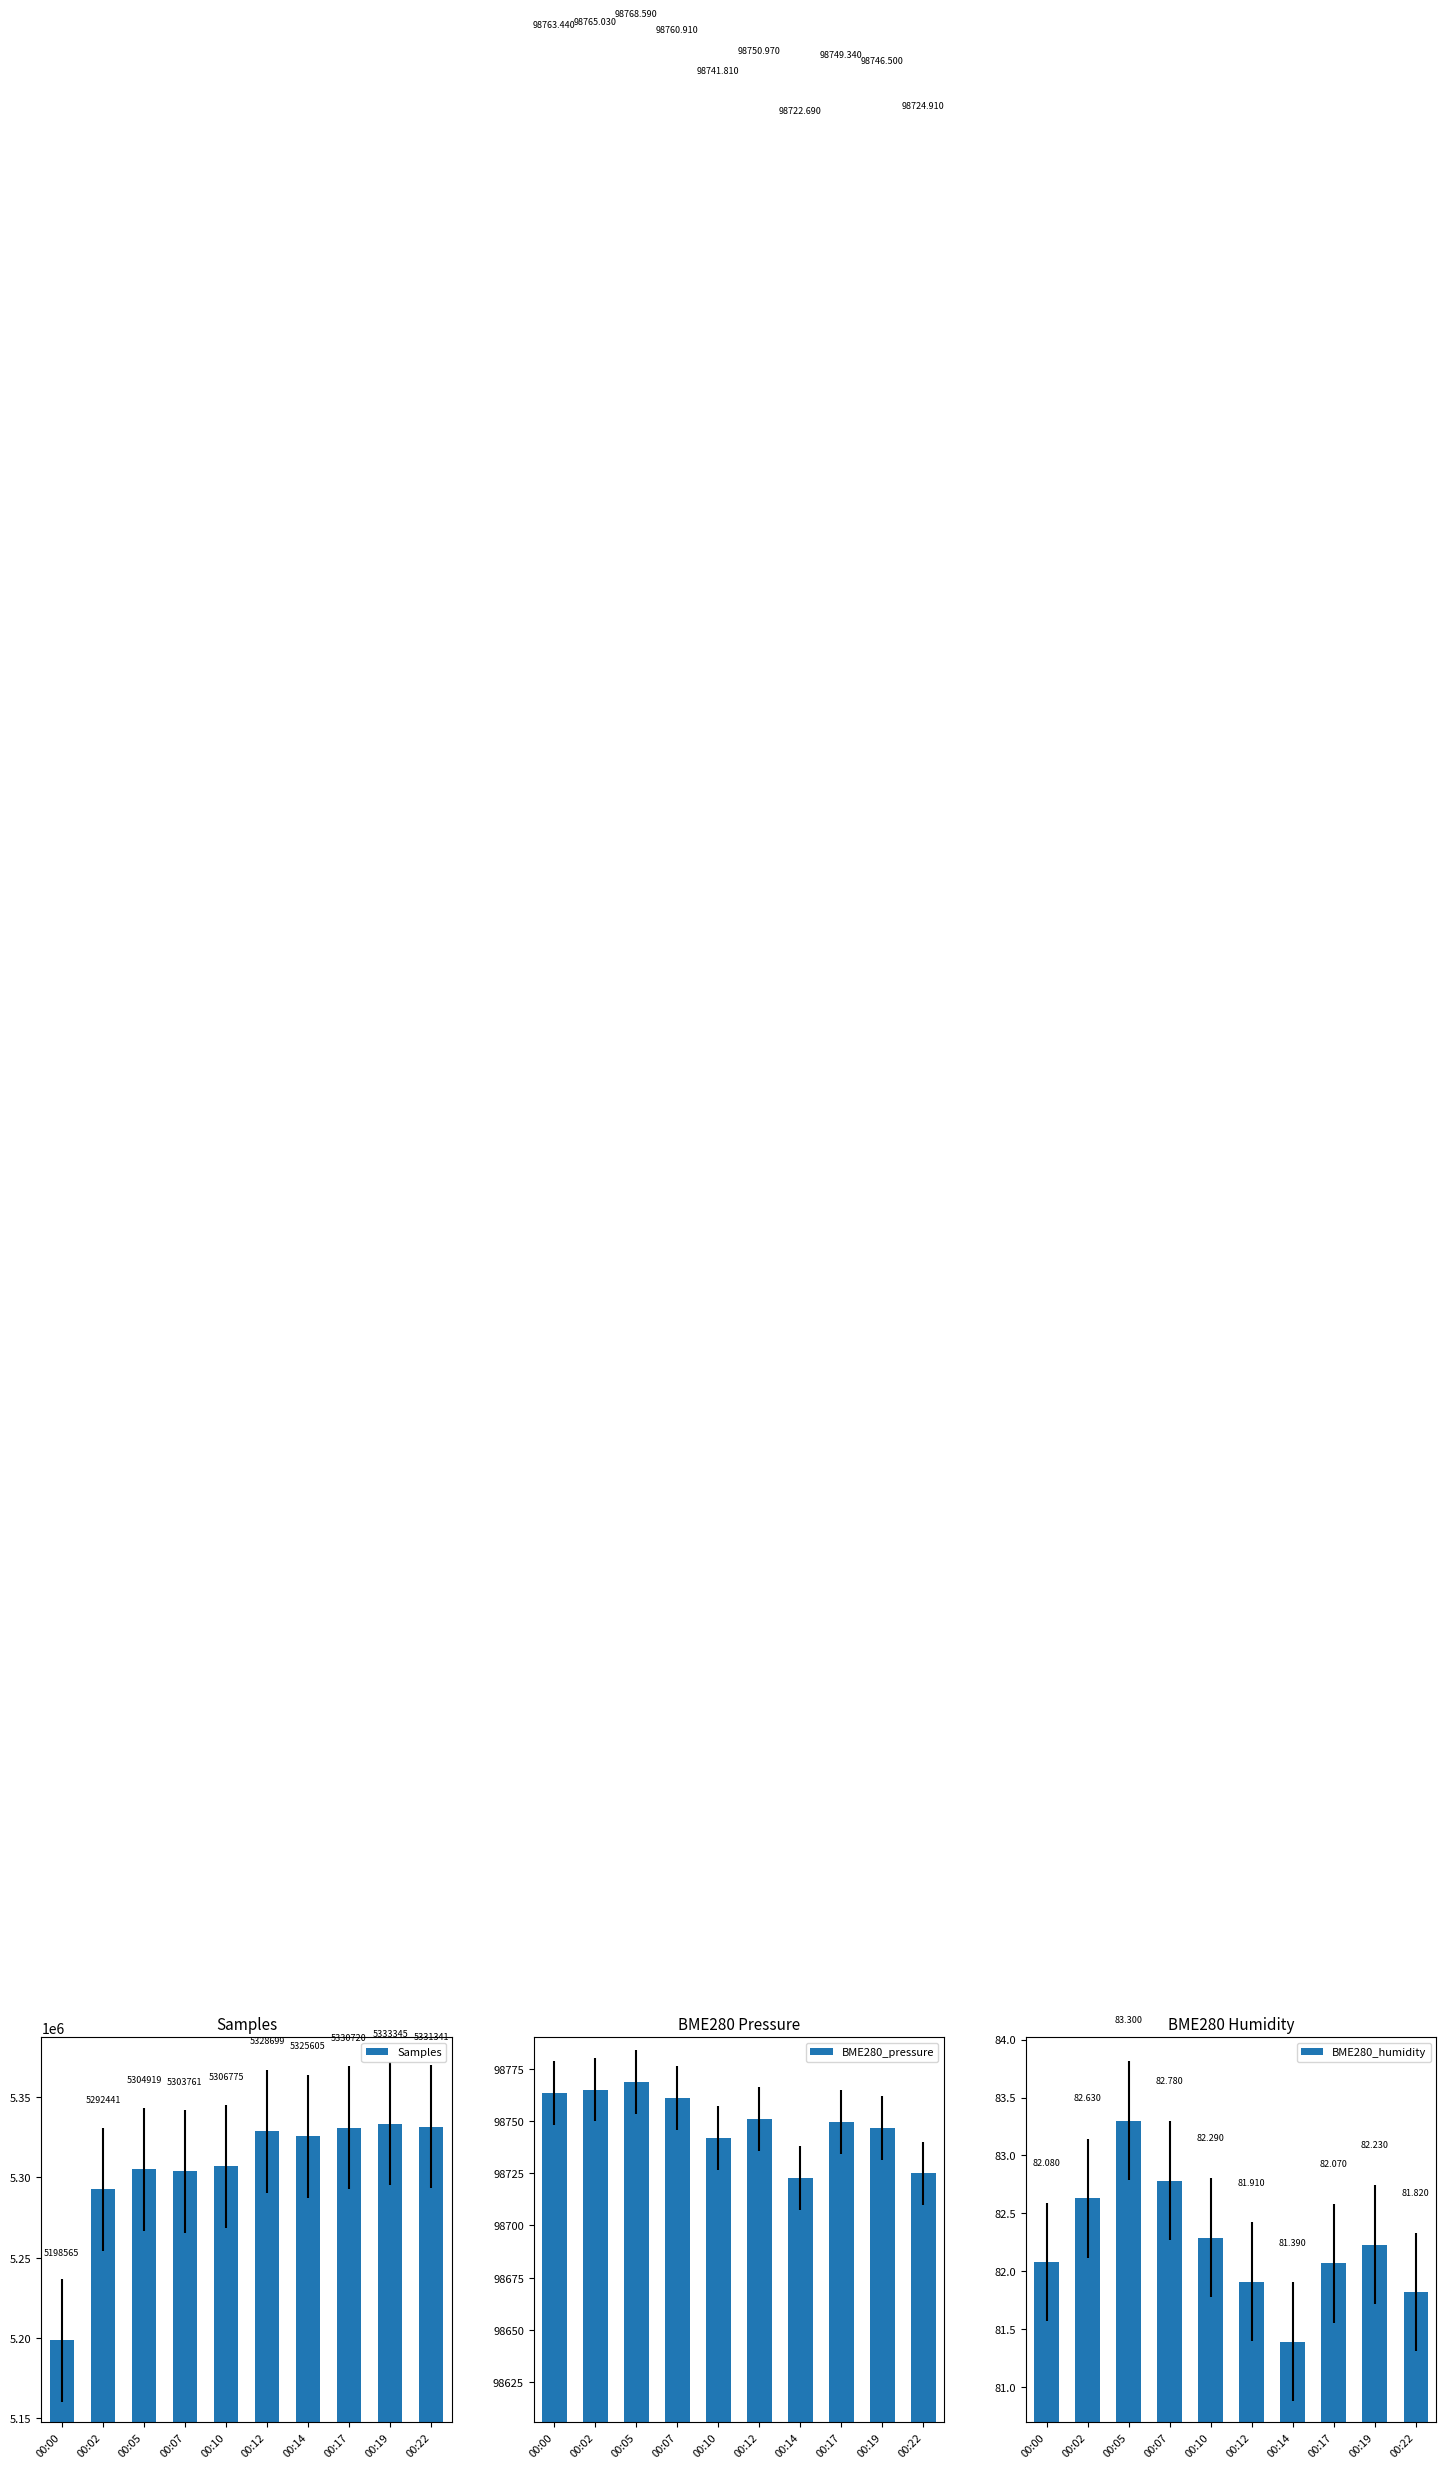

What are all the series names shown in the legend?

Samples, BME280_pressure, BME280_humidity